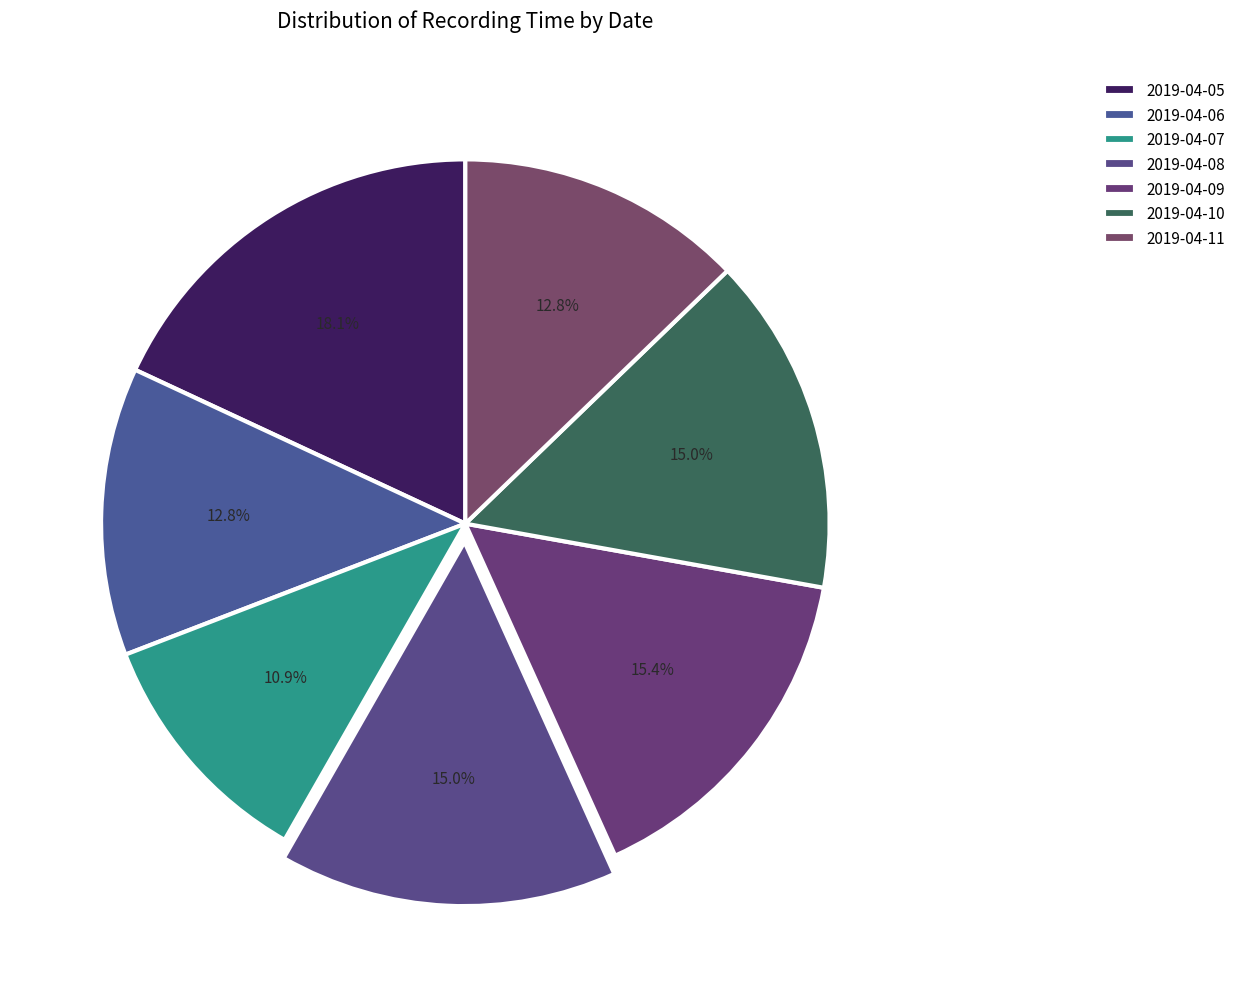

Do 2019-04-09 and 2019-04-06 together represent more than half of the pie?

No